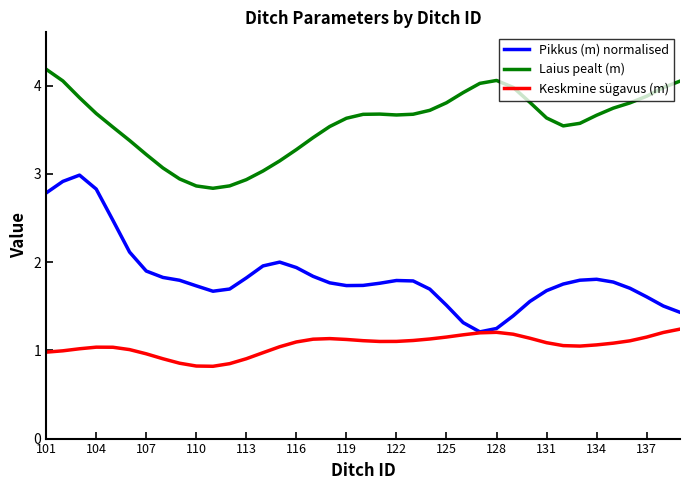

Which series has the widest spread of values?

Pikkus (m) normalised